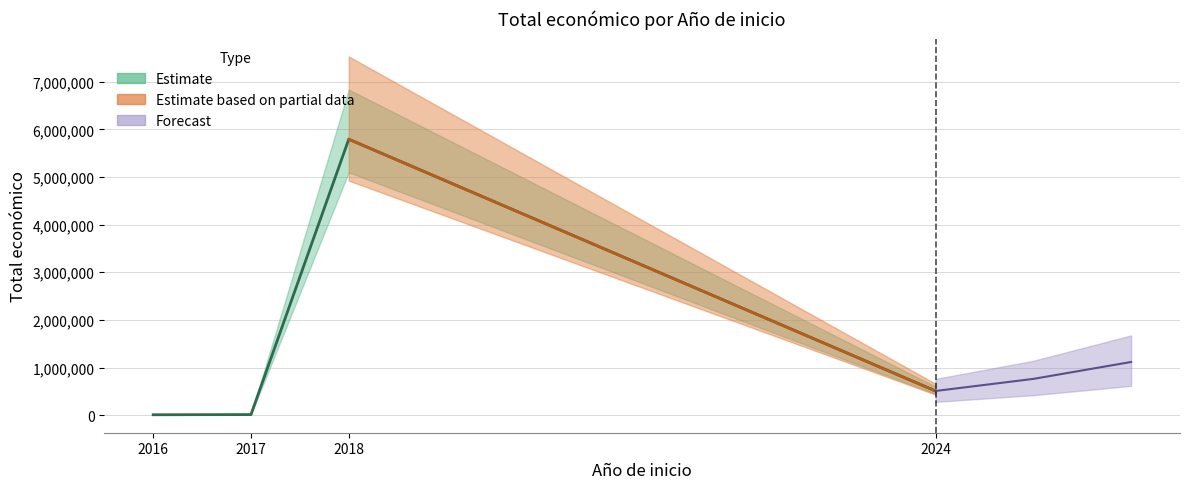

Which has a higher value, 2024 or 2016?

2024